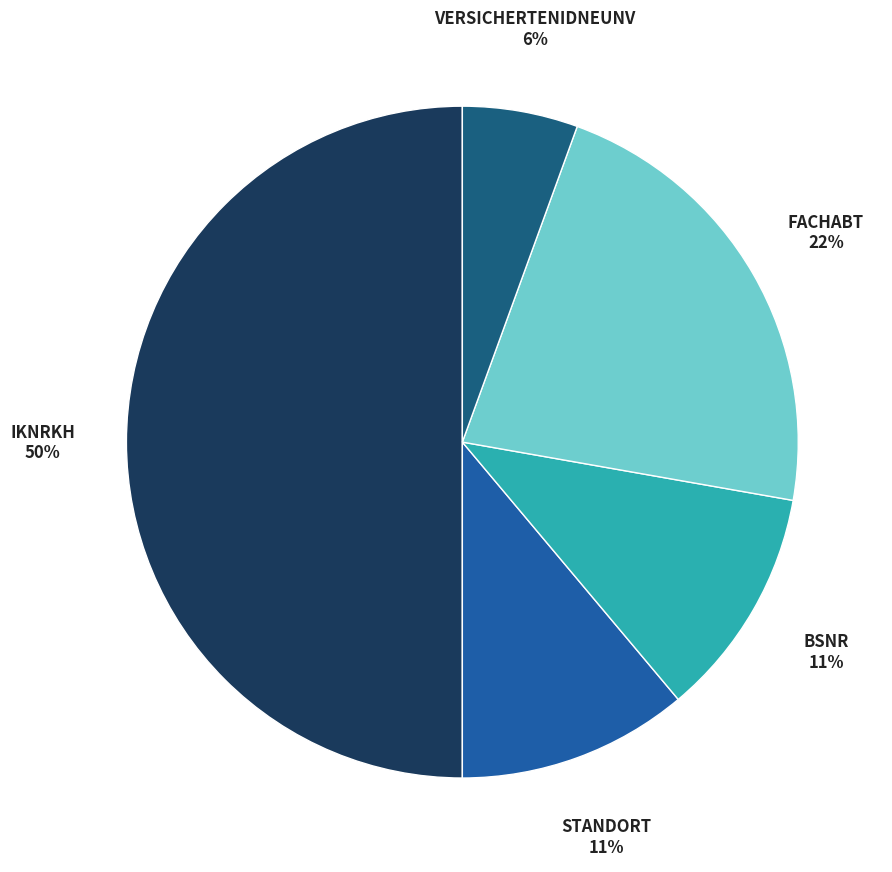

To the nearest percent, what is the difference between the largest and smallest slice percentages?

44%